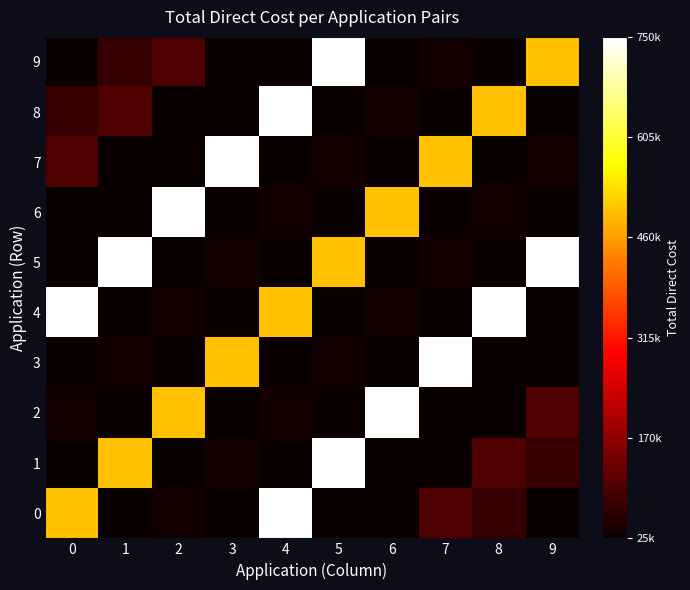

At which category is the sum across all series the highest?

4